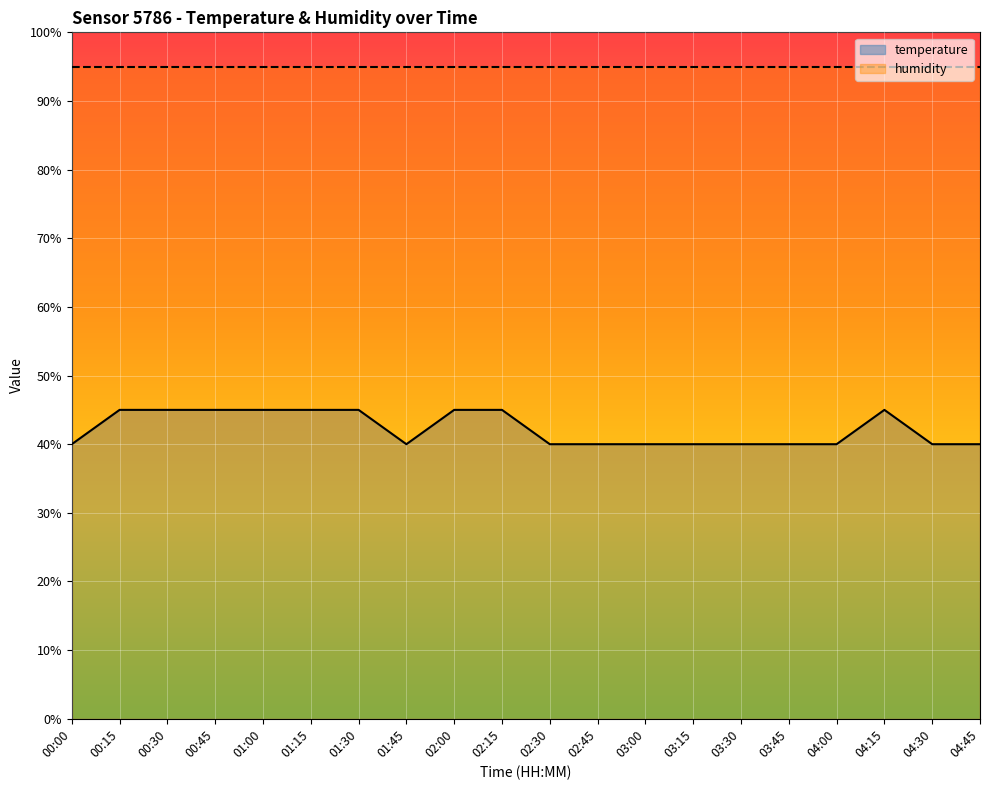

Which category has the highest value across all series?

00:15